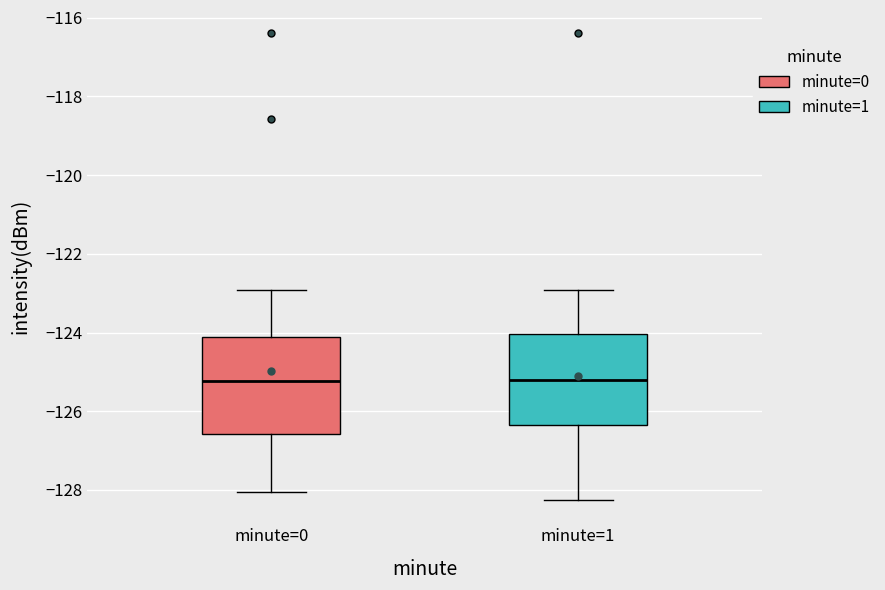

Where is the upper edge of the box for minute=0 on the y-axis? The values are not printed on the chart, so give them approximately, as read against the axis.

-124.2